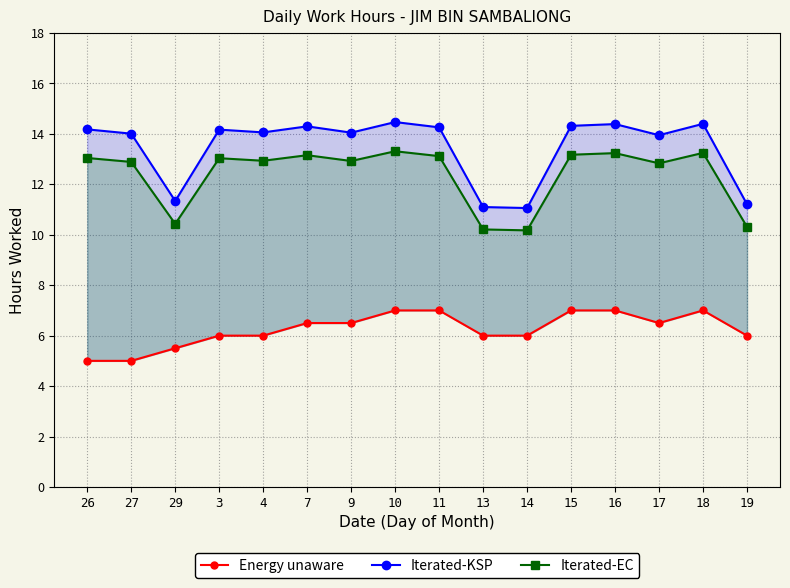

At which label does Iterated-KSP reach its minimum?

14